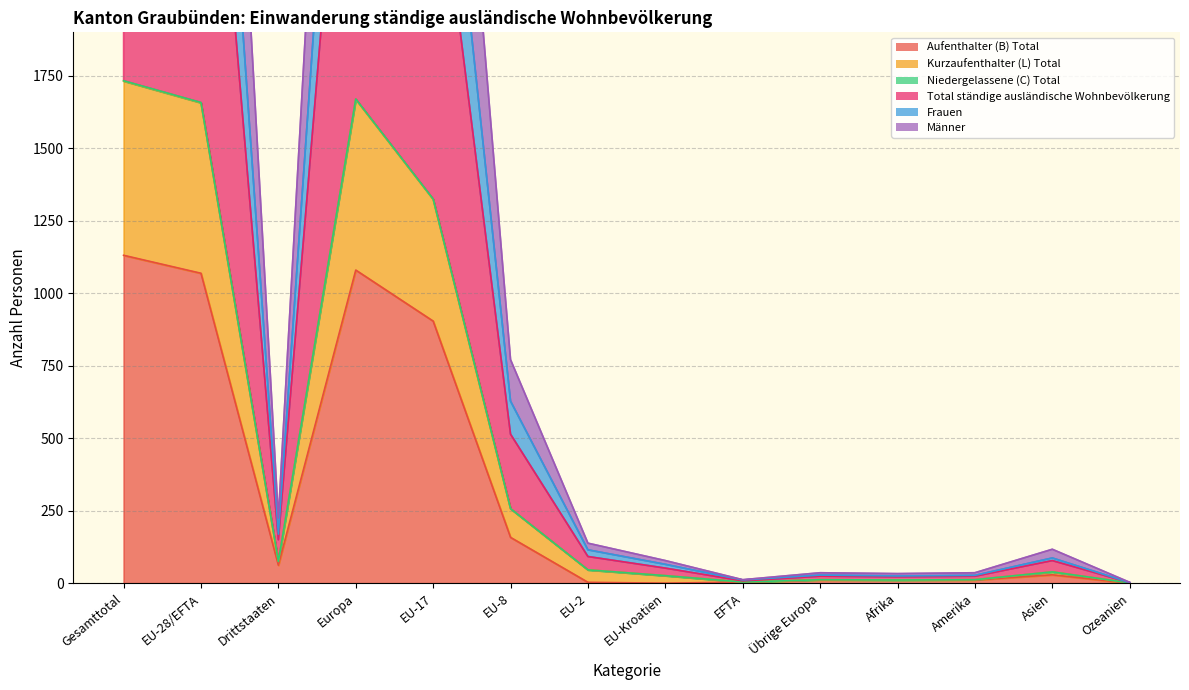

True or false: Total ständige ausländische Wohnbevölkerung and Frauen intersect in this chart.

False